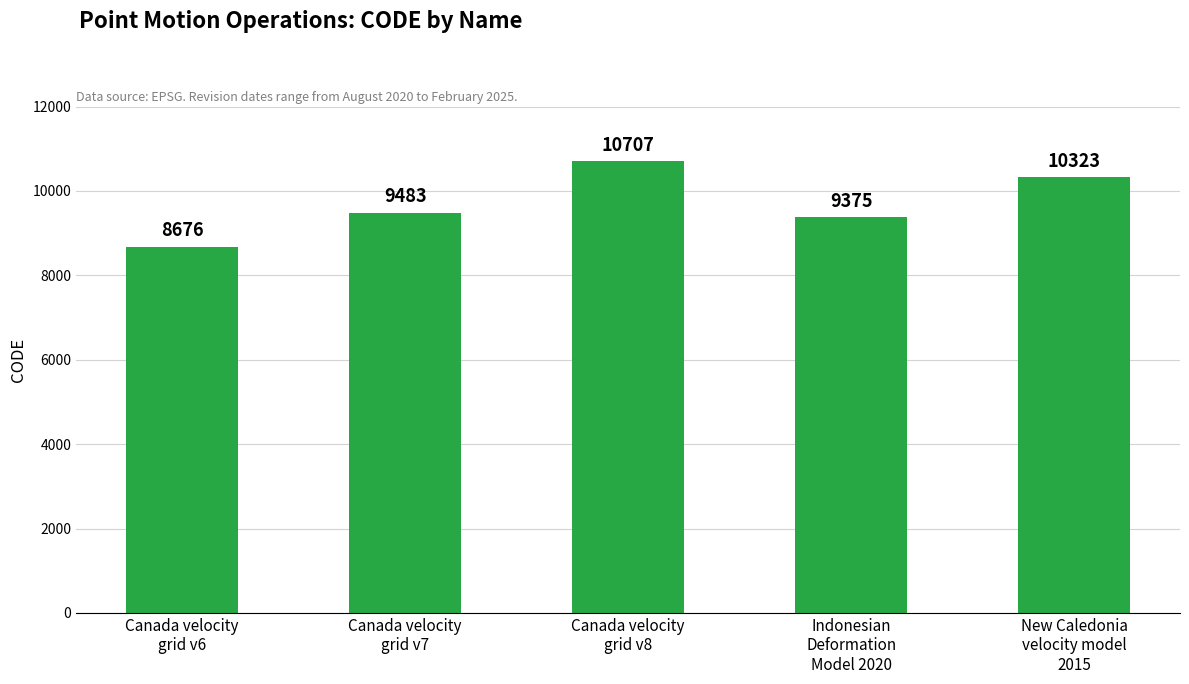

The value at New Caledonia
velocity model
2015 is 5361. True or false?

False